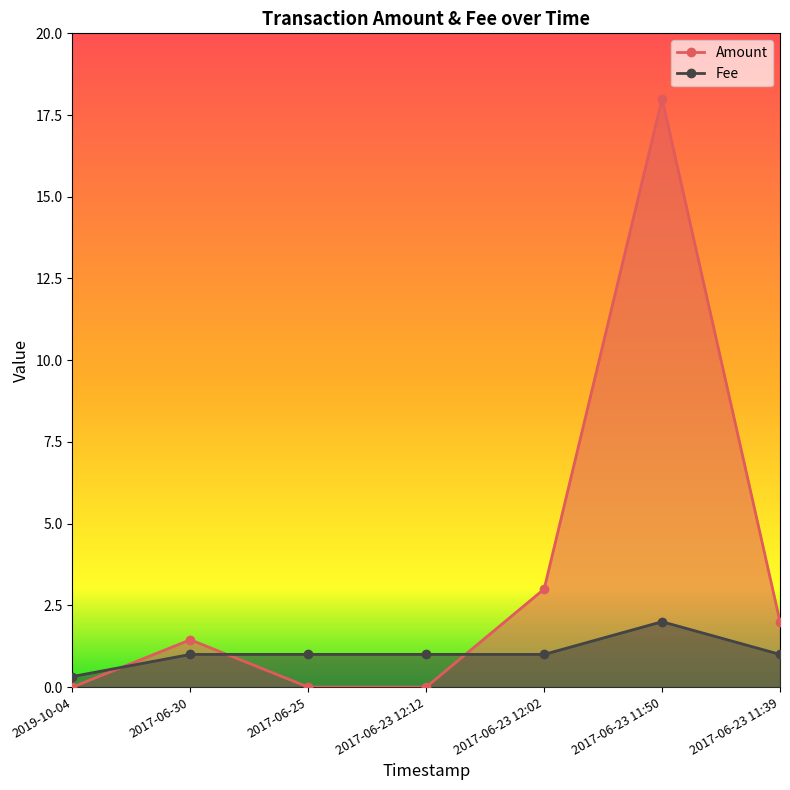

List the series in order of their overall mean, lowest first.

Fee, Amount